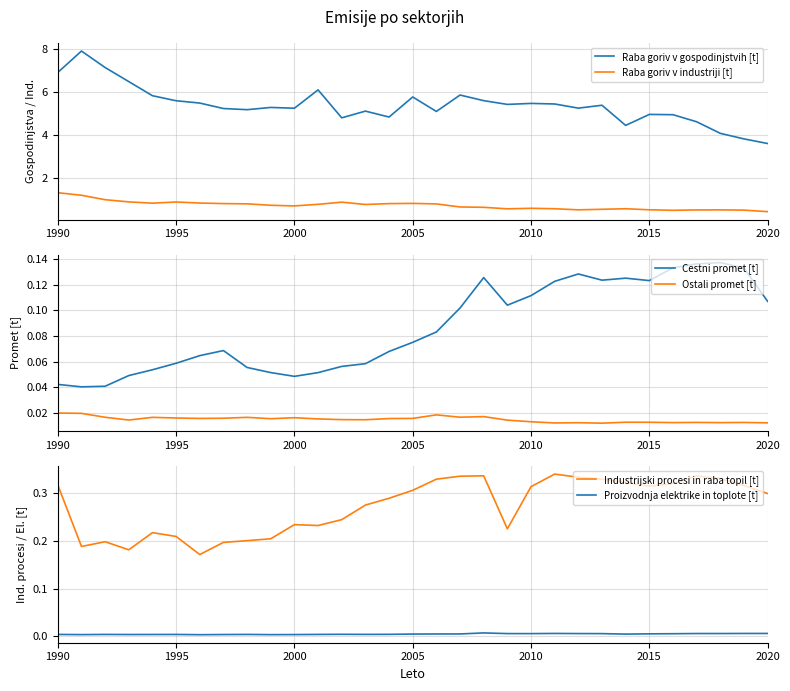

True or false: Raba goriv v gospodinjstvih [t] and Raba goriv v industriji [t] intersect in this chart.

False